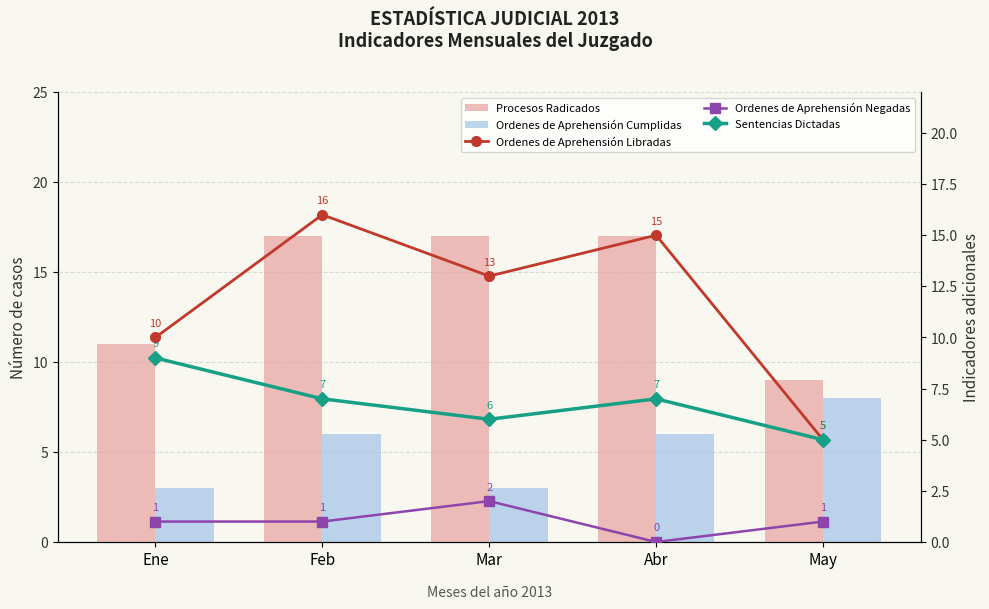

Reading left to right, list all the values displayed in this chart.

Procesos Radicados: Ene=11	Feb=17	Mar=17	Abr=17	May=9
Ordenes de Aprehensión Cumplidas: Ene=3	Feb=6	Mar=3	Abr=6	May=8
Ordenes de Aprehensión Libradas: Ene=10	Feb=16	Mar=13	Abr=15	May=5
Ordenes de Aprehensión Negadas: Ene=1	Feb=1	Mar=2	Abr=0	May=1
Sentencias Dictadas: Ene=9	Feb=7	Mar=6	Abr=7	May=5